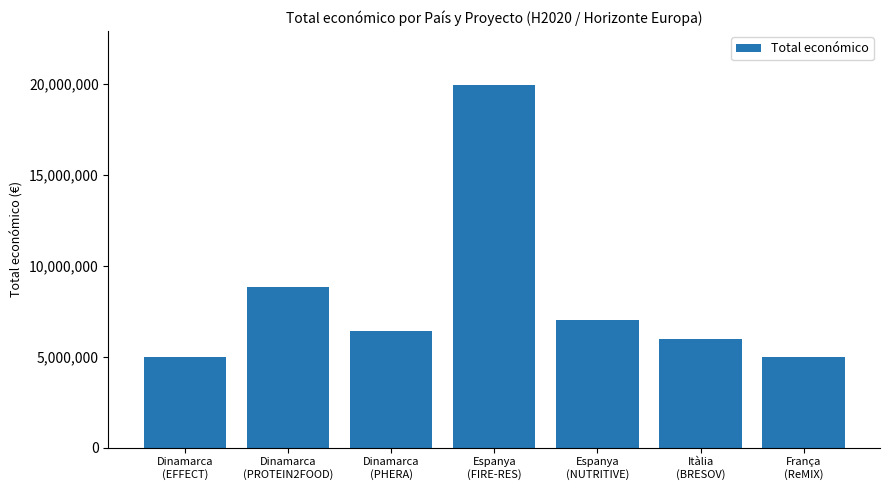

Which has a higher value, Dinamarca
(EFFECT) or Espanya
(FIRE-RES)?

Espanya
(FIRE-RES)